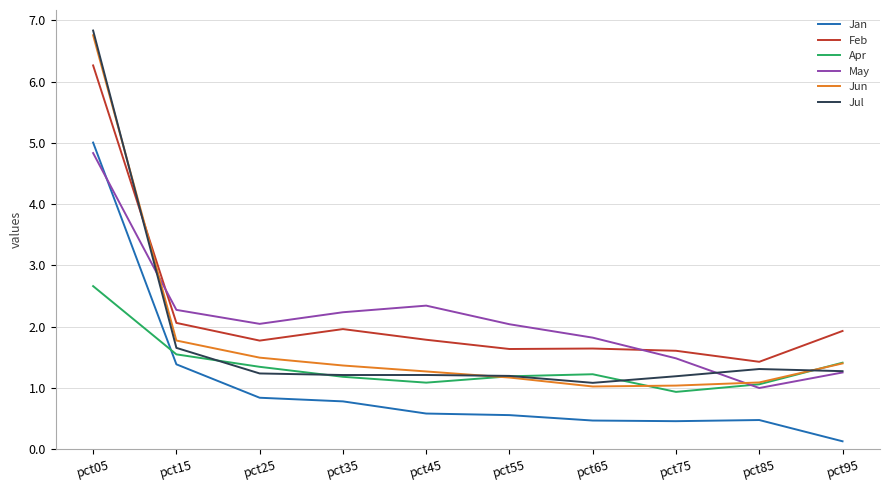

What is the sum of all Jan values?

10.7